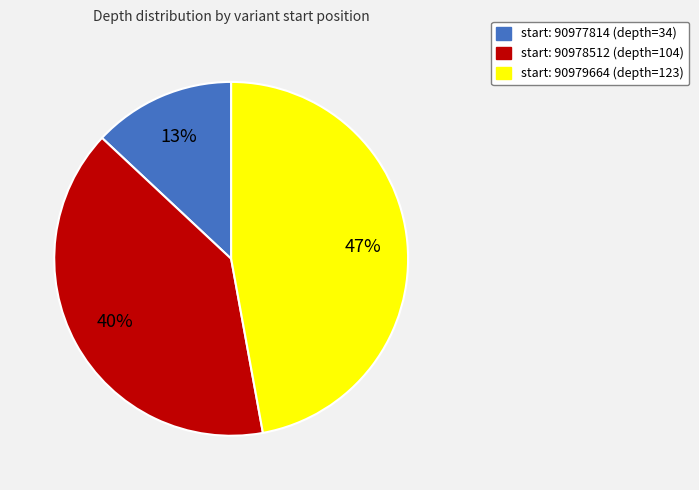

Is there a majority slice in this chart?

No